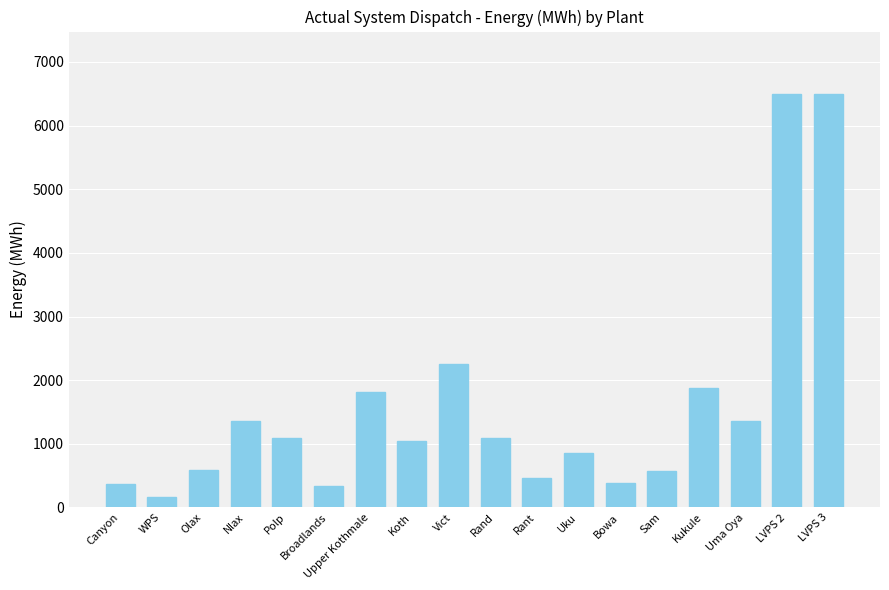

Which has a higher value, Polp or Vict?

Vict